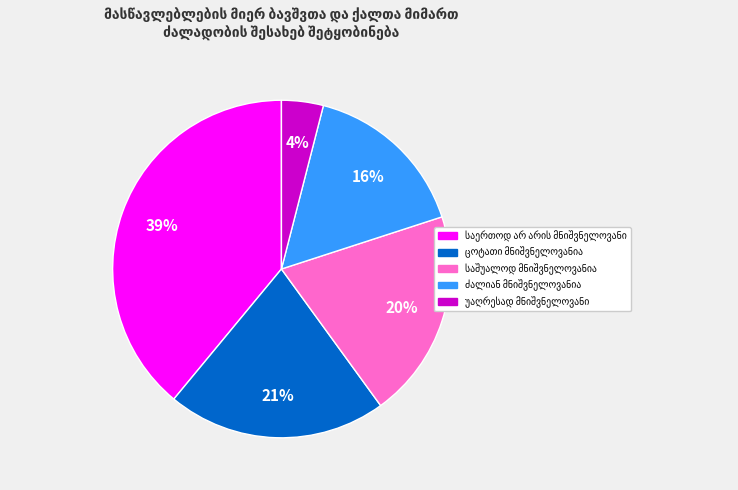

To the nearest percent, what is the average slice percentage?

20%